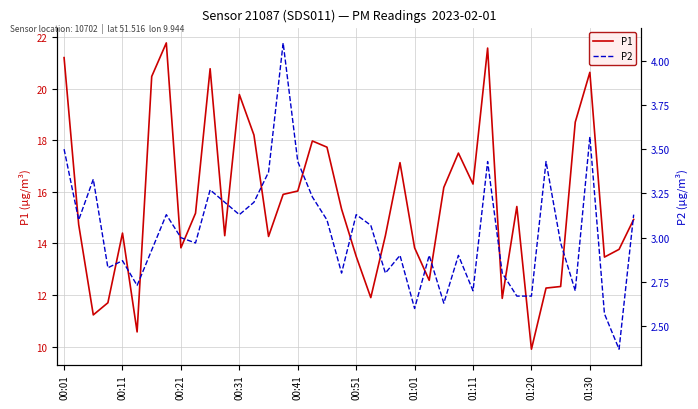

Reading left to right, what are all the values shown in this chart?

P1: 21.2	14.7	11.2	11.7	14.4	10.6	20.5	21.8	13.8	15.2	20.8	14.3	19.8	18.2	14.3	15.9	16.0	18.0	17.7	15.3	13.5	11.9	14.3	17.1	13.8	12.6	16.2	17.5	16.3	21.6	11.9	15.4	9.9	12.3	12.3	18.7	20.6	13.5	13.8	14.9
P2: 3.5	3.1	3.3	2.8	2.9	2.7	2.9	3.1	3.0	3.0	3.3	3.2	3.1	3.2	3.4	4.1	3.4	3.2	3.1	2.8	3.1	3.1	2.8	2.9	2.6	2.9	2.6	2.9	2.7	3.4	2.8	2.7	2.7	3.4	3.0	2.7	3.6	2.6	2.4	3.1